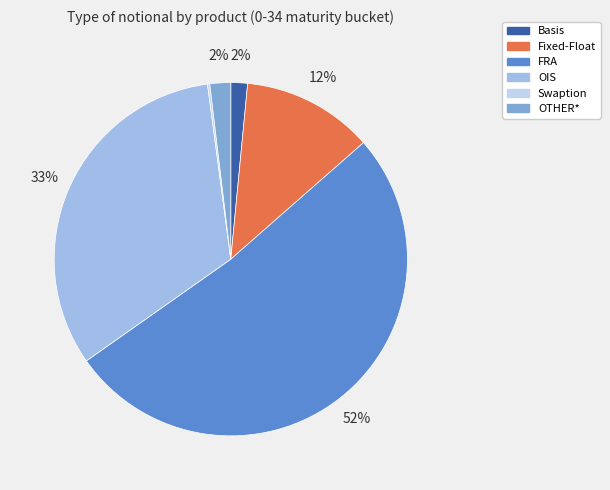

Is it true that OTHER* is 2% of the pie?

True